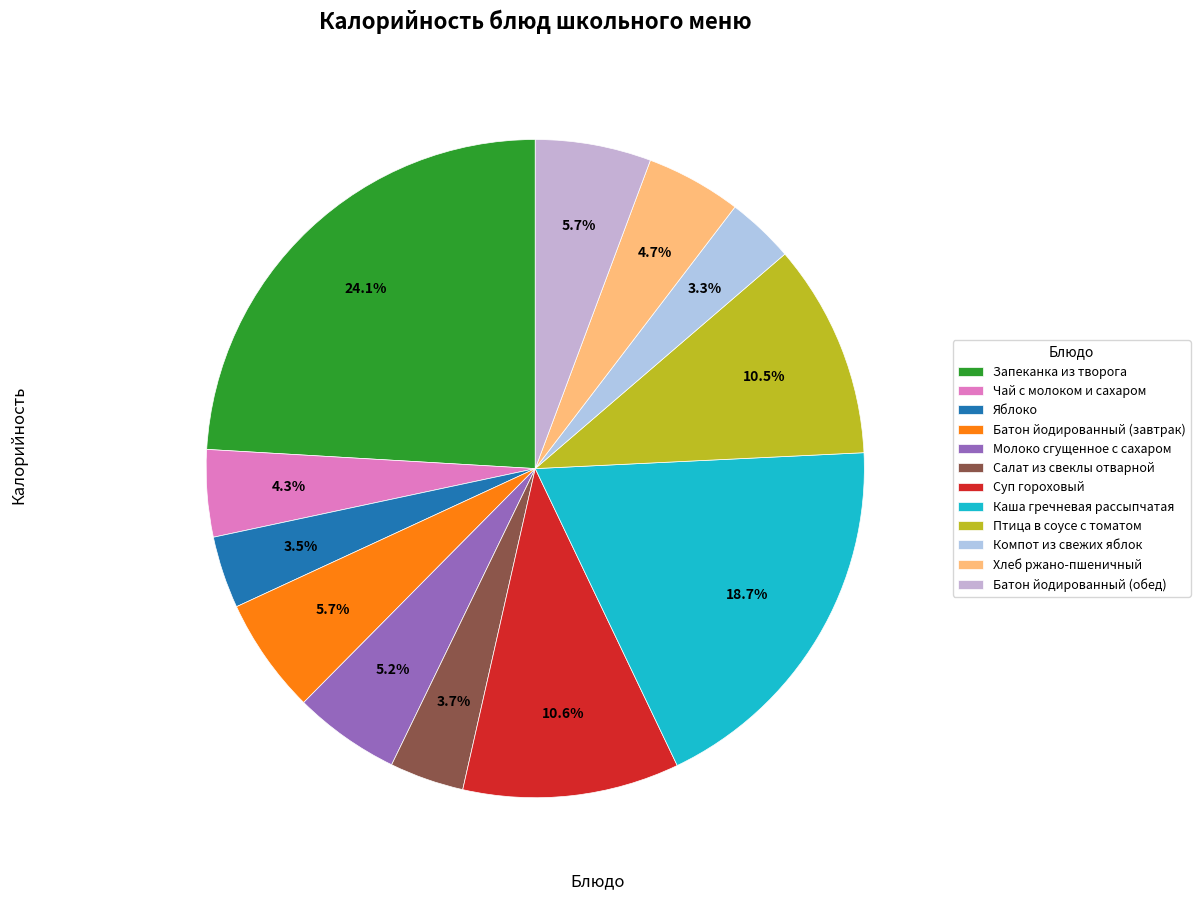

Does any single category account for the majority?

No